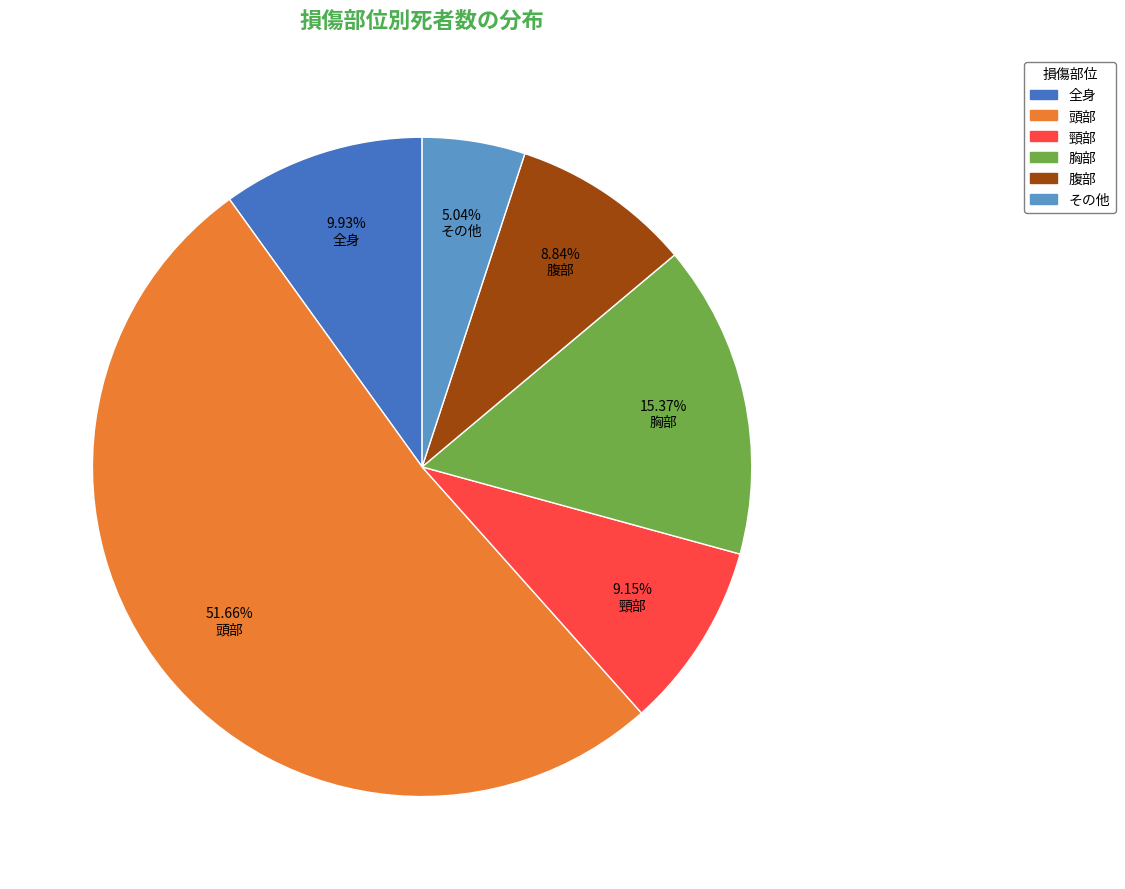

Between 頭部 and 胸部, which is larger?

頭部